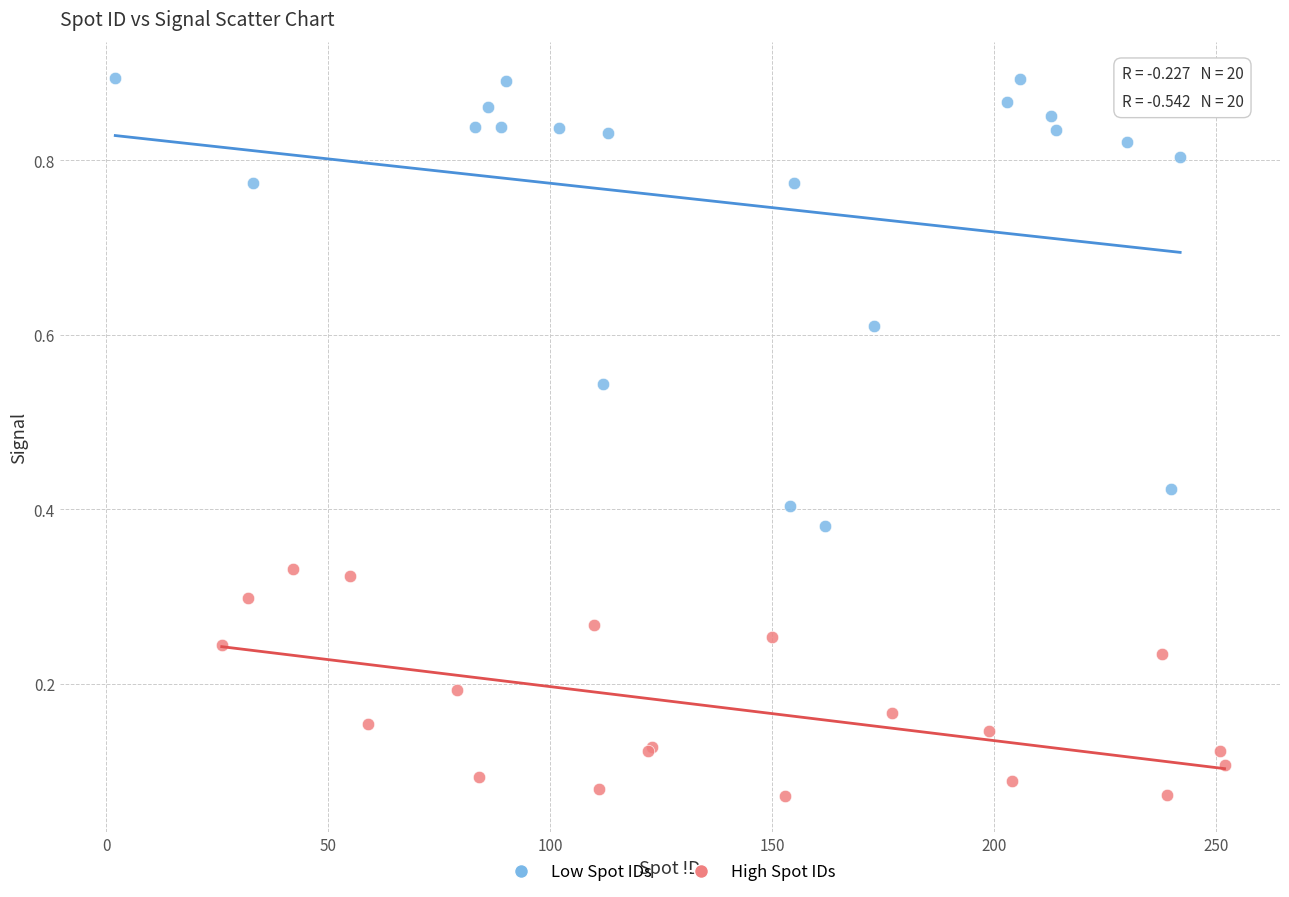

Which series contains the highest Y value?

Low Spot IDs